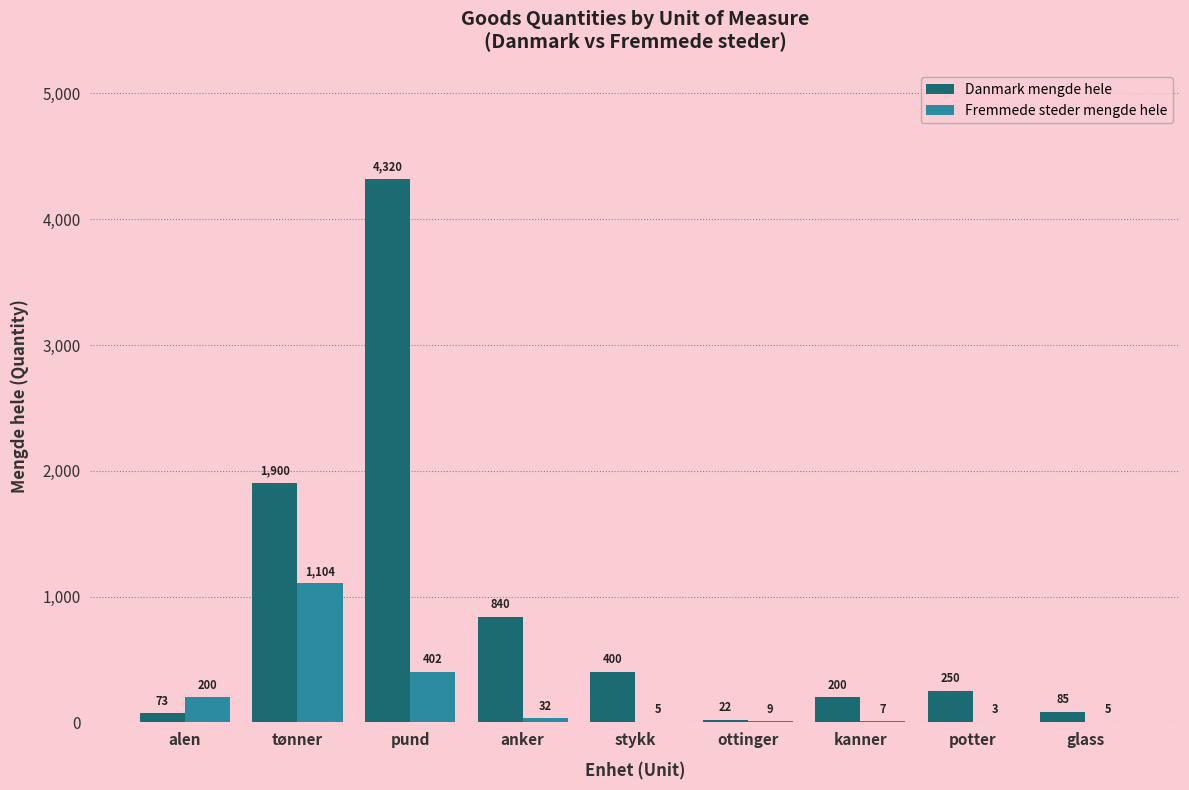

How many series are shown in this chart?

2